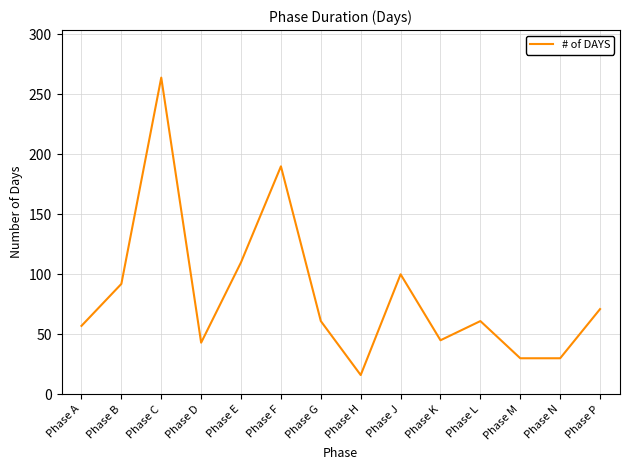

What is the average value?

84